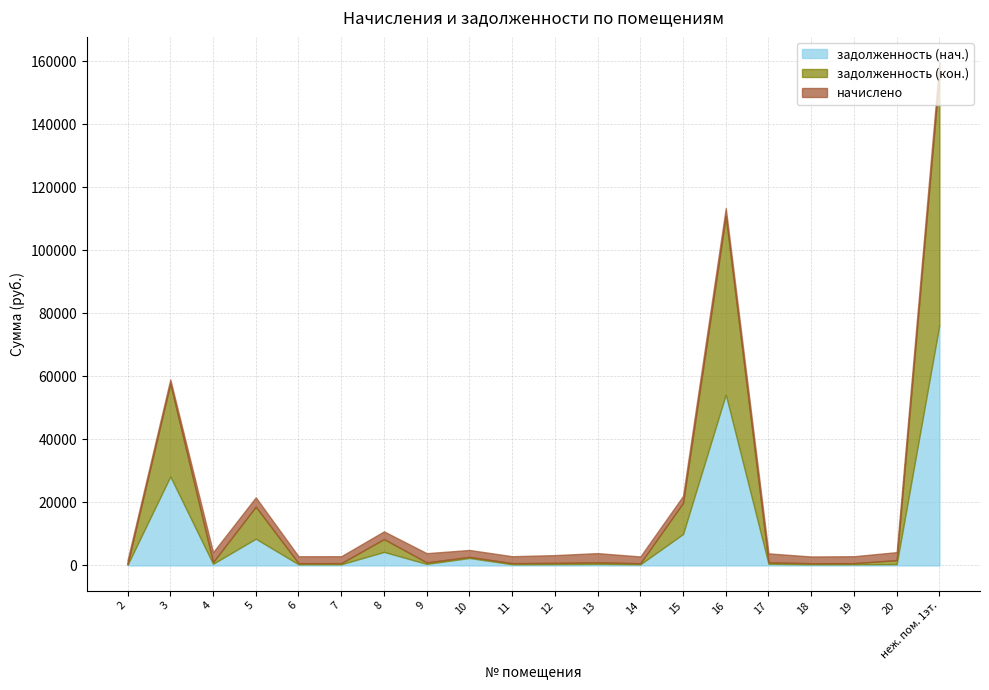

Which category has the highest value across all series?

неж. пом. 1эт.